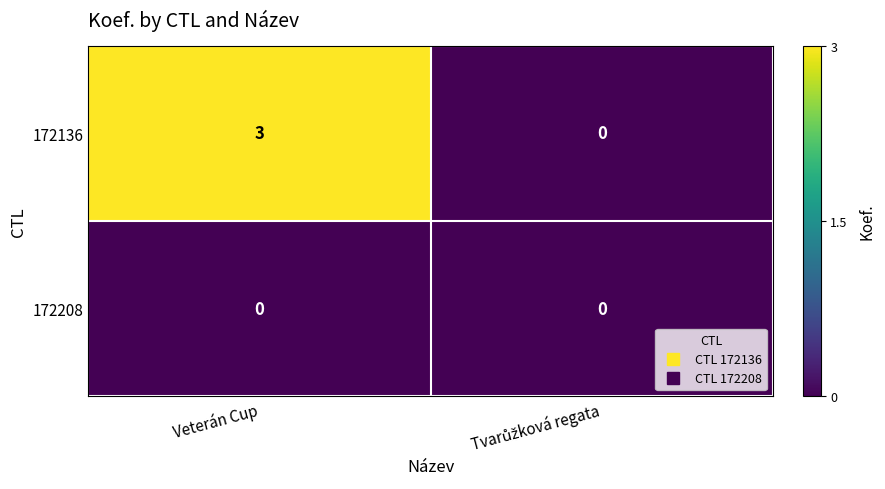

The 172208 series shows 0 at Veterán Cup. True or false?

True